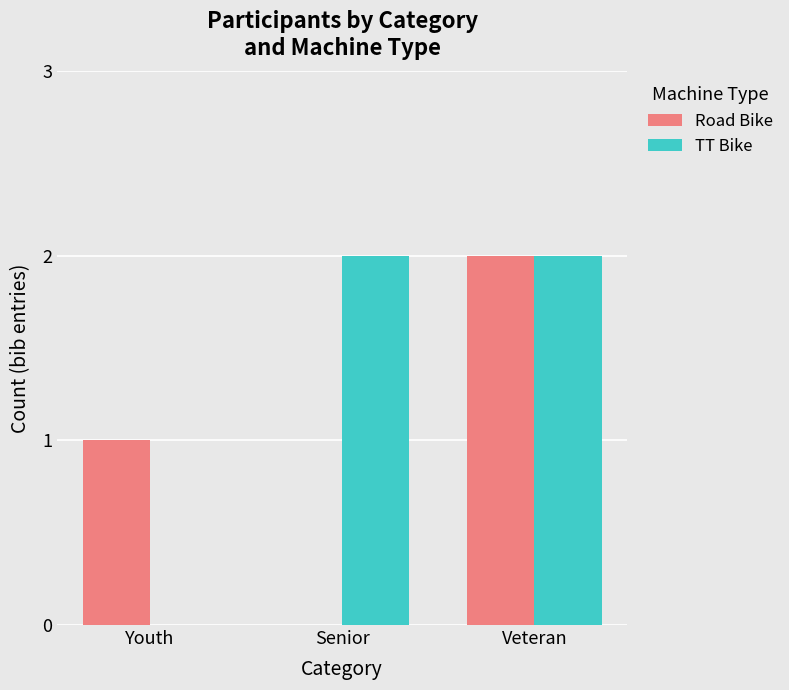

Between Youth and Veteran, which series saw the biggest shift?

TT Bike